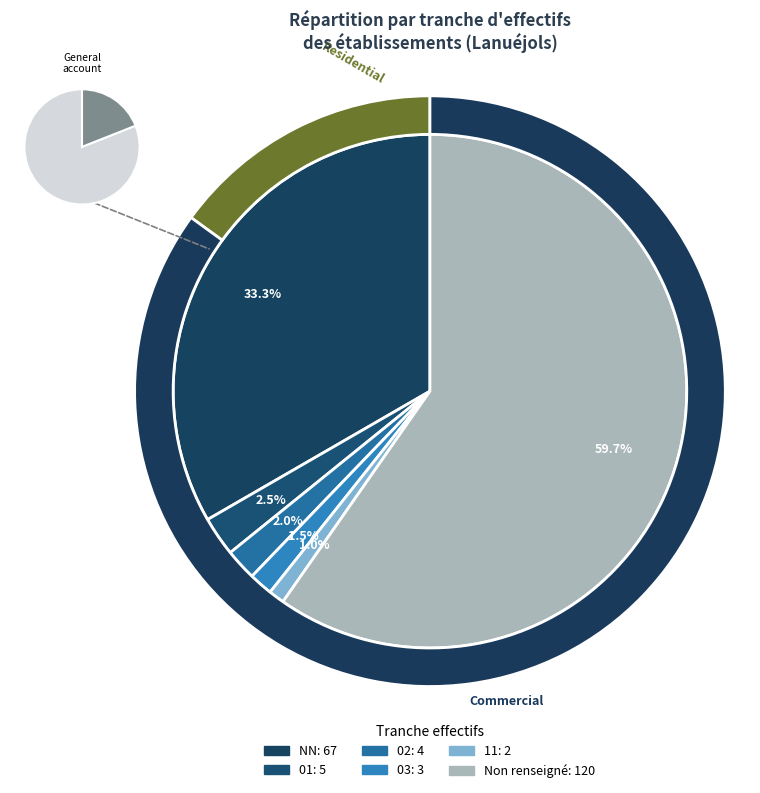

Approximately how many times larger is the value at NN compared to 11?

33.5